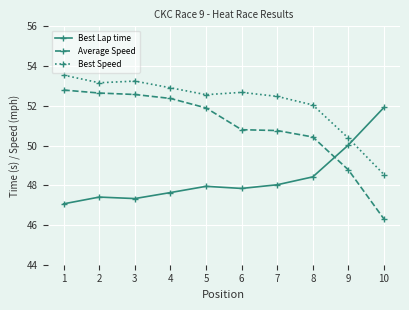

What is the approximate value of Average Speed at 7?

50.8